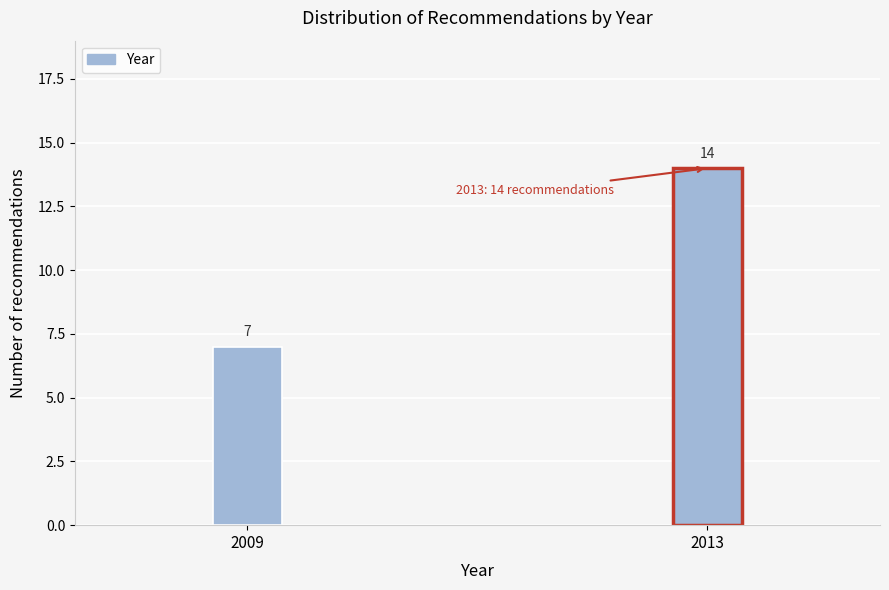

Reading left to right, what are all the values shown in this chart?

2009=7	2013=14